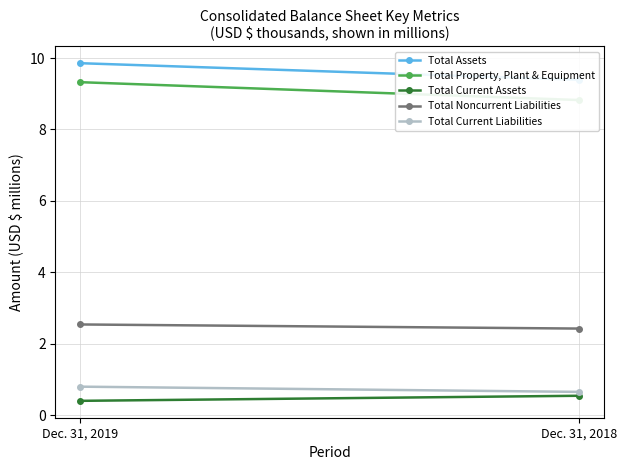

Count the Total Current Assets values in the range 0 to 1.

2